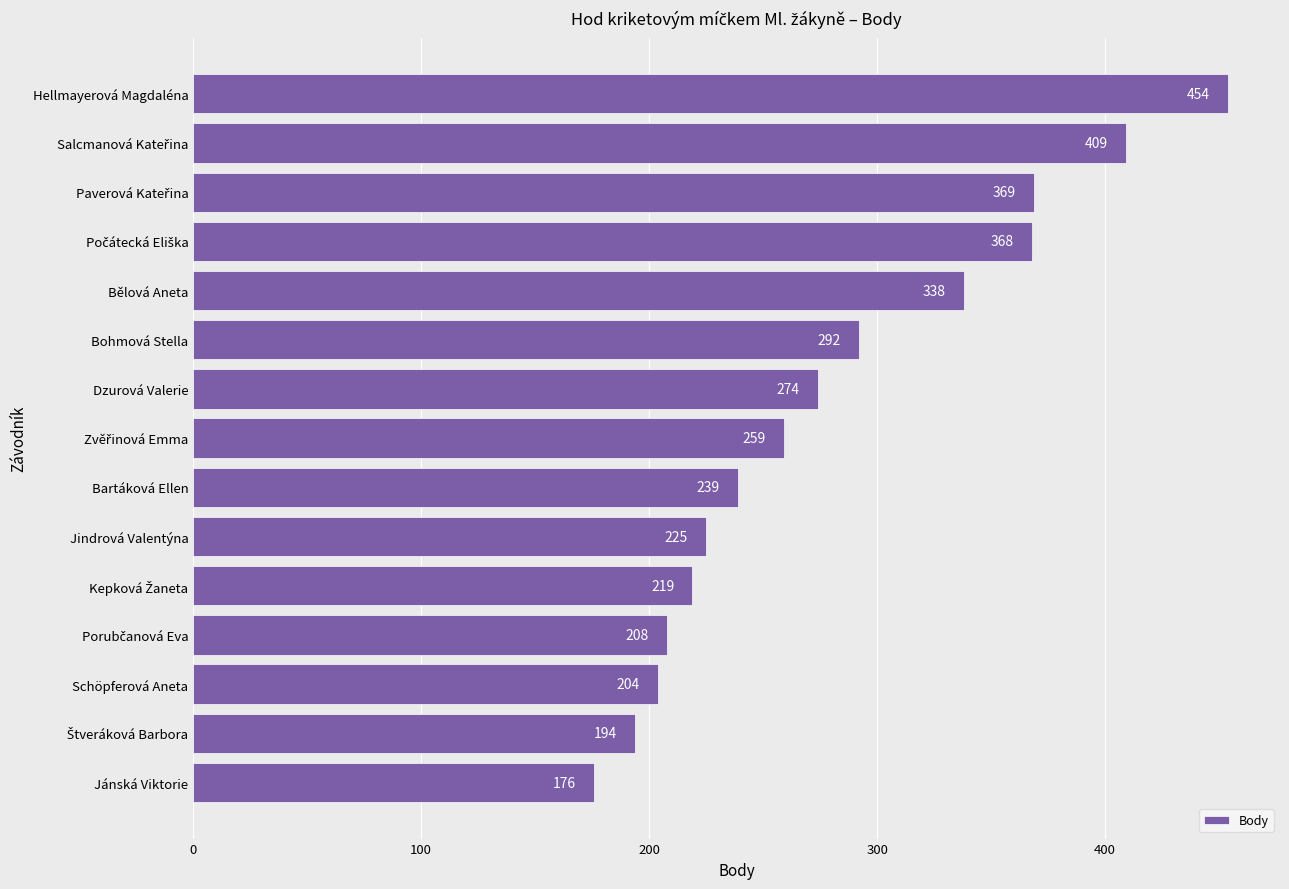

Where is the data nearest to the value 315?

Bohmová Stella